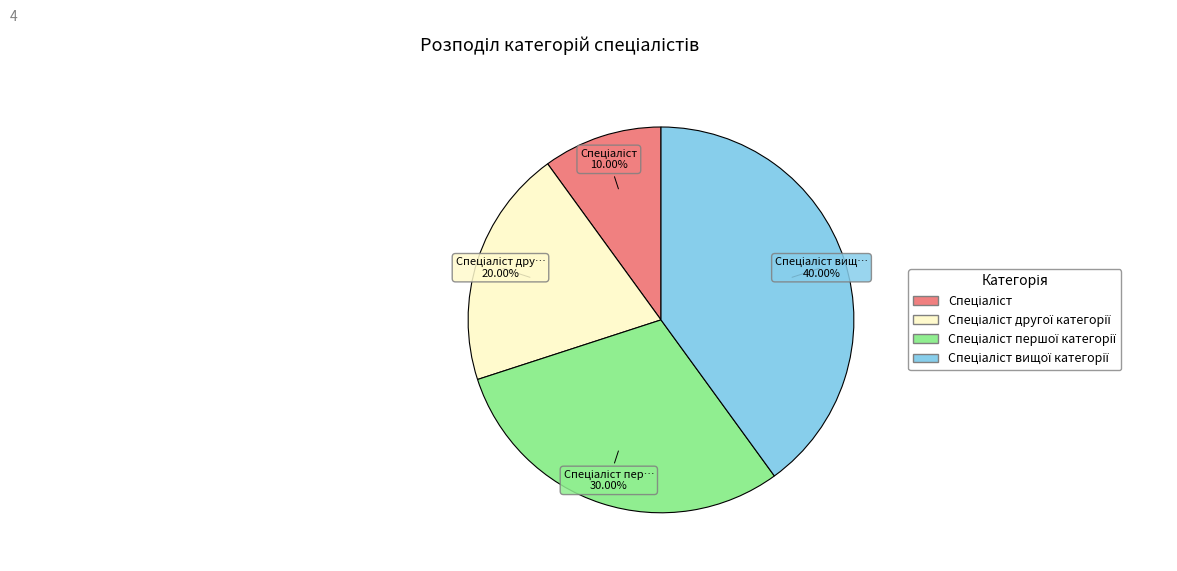

Is there any slice that represents more than half of the pie?

No